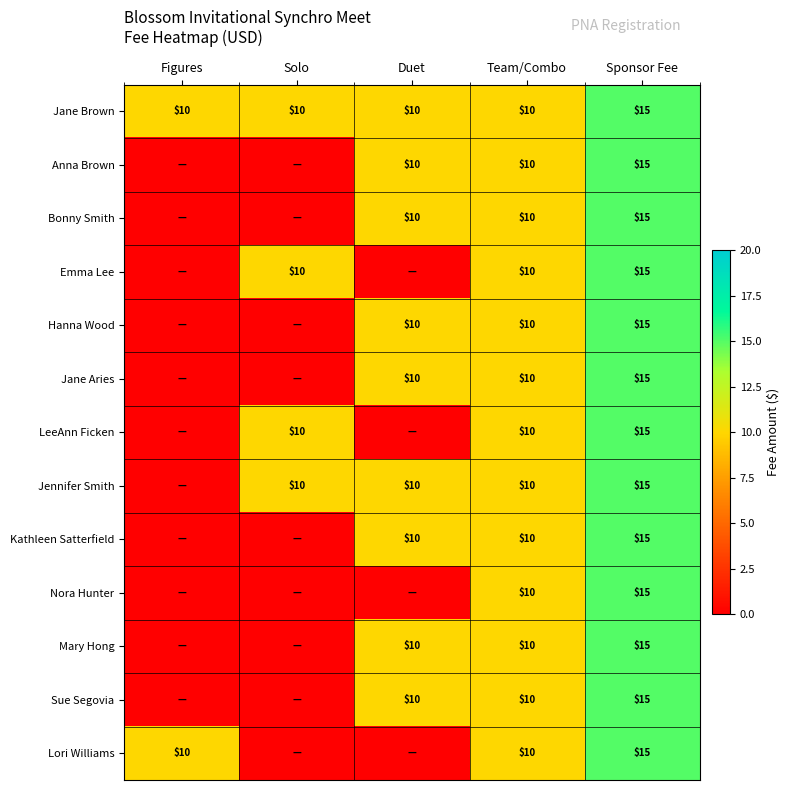

What is the approximate value of Jane Brown at Figures?

10